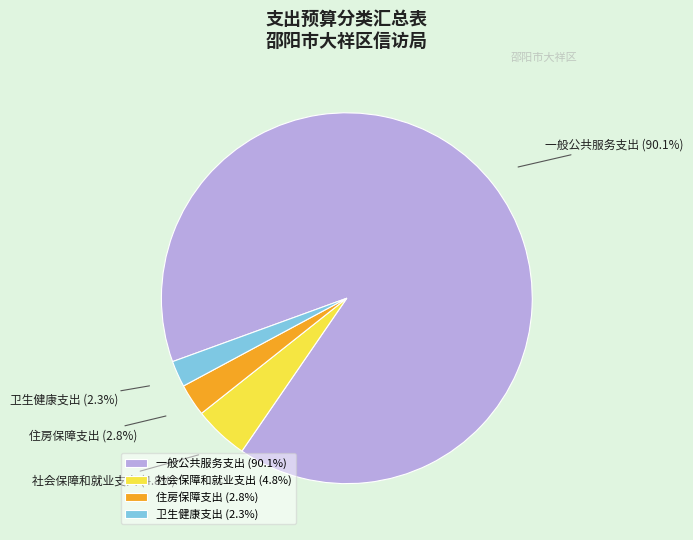

Approximately how many times larger is the value at 住房保障支出 compared to 社会保障和就业支出?

0.6